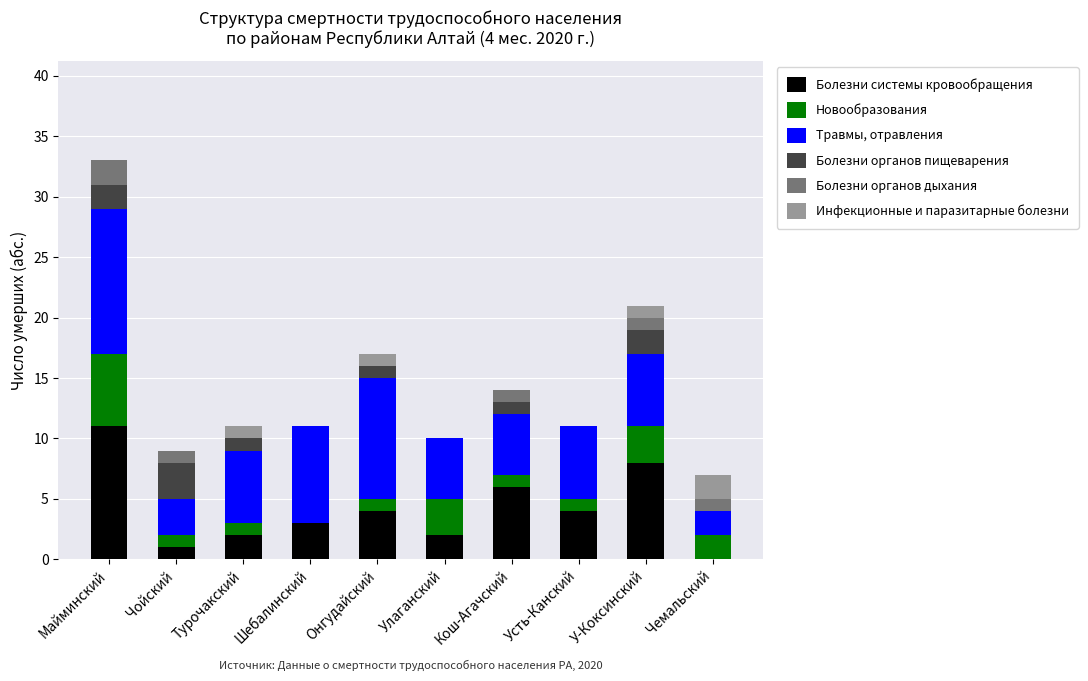

The value of Болезни системы кровообращения at Шебалинский is 1. True or false?

False